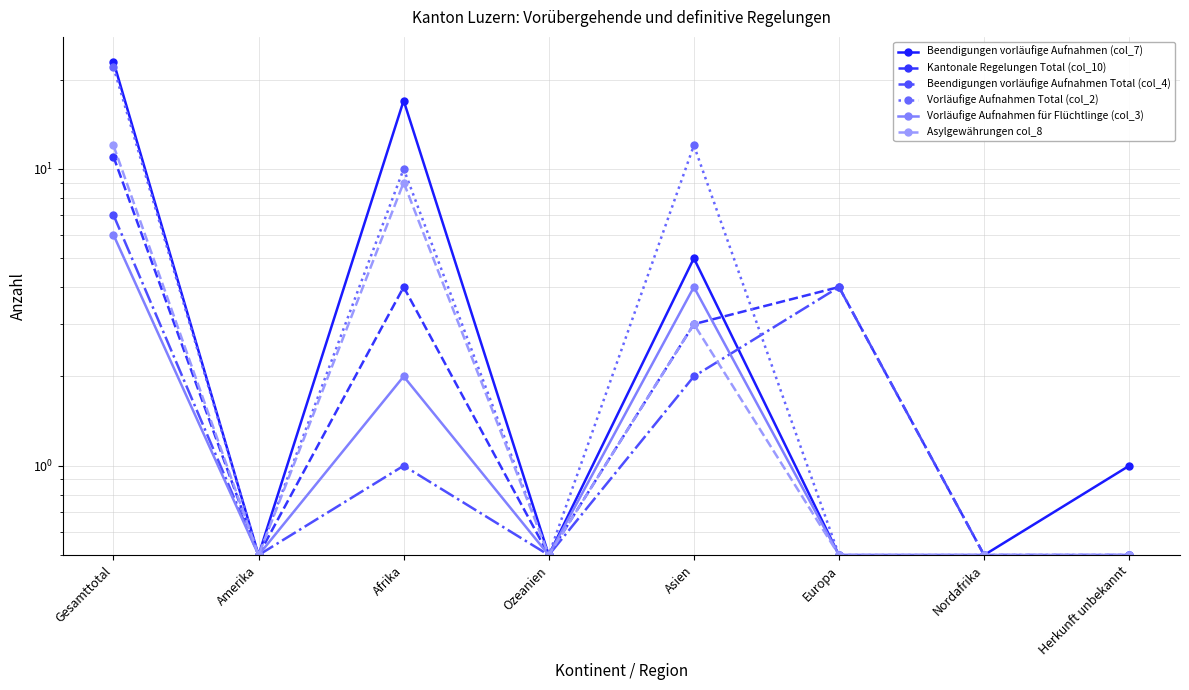

Which series has the largest total across all categories?

Beendigungen vorläufige Aufnahmen (col_7)